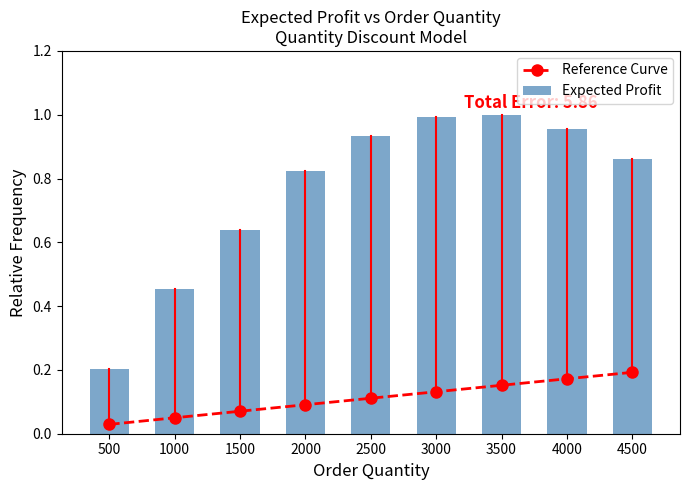

Between 500 and 2500, which series saw the biggest shift?

Expected Profit